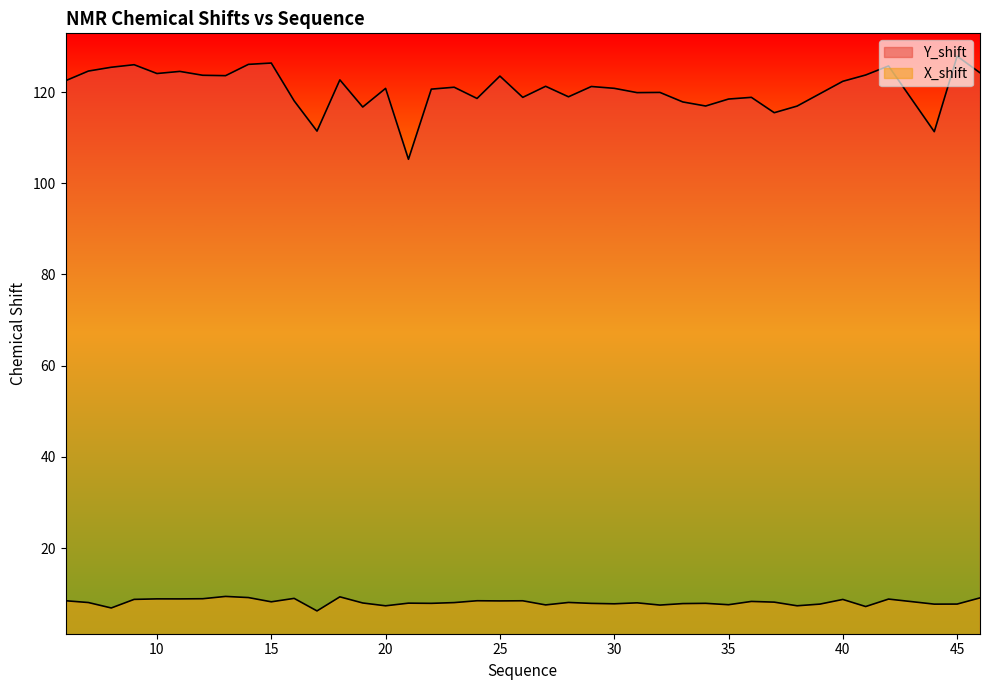

Reading left to right, extract all data points from this chart.

Y_shift: 6=122.5	7=124.6	8=125.4	9=126.0	10=124.1	11=124.5	12=123.7	13=123.6	14=126.1	15=126.4	16=118.1	17=111.4	18=122.7	19=116.7	20=120.8	21=105.3	22=120.6	23=121.1	24=118.6	25=123.5	26=118.8	27=121.3	28=119.0	29=121.2	30=120.8	31=119.9	32=119.9	33=117.8	34=116.9	35=118.5	36=118.8	37=115.5	38=116.9	39=119.6	40=122.4	41=123.7	42=125.7	44=111.3	45=127.9	46=124.2
X_shift: 6=8.5	7=8.1	8=6.9	9=8.8	10=8.9	11=8.9	12=8.9	13=9.4	14=9.1	15=8.2	16=9.0	17=6.2	18=9.3	19=8.0	20=7.3	21=7.9	22=7.9	23=8.0	24=8.4	25=8.4	26=8.4	27=7.5	28=8.1	29=7.9	30=7.8	31=8.0	32=7.5	33=7.8	34=7.9	35=7.6	36=8.3	37=8.1	38=7.3	39=7.7	40=8.7	41=7.2	42=8.8	44=7.7	45=7.7	46=9.1